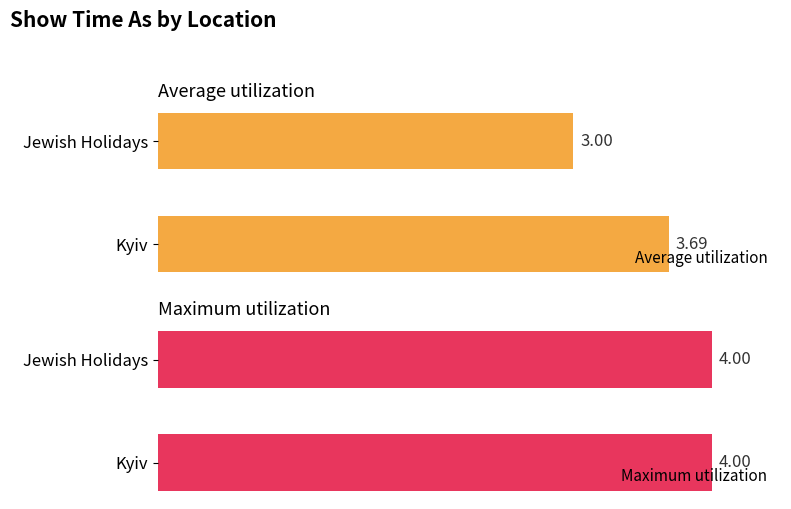

Does the chart contain any negative values?

No